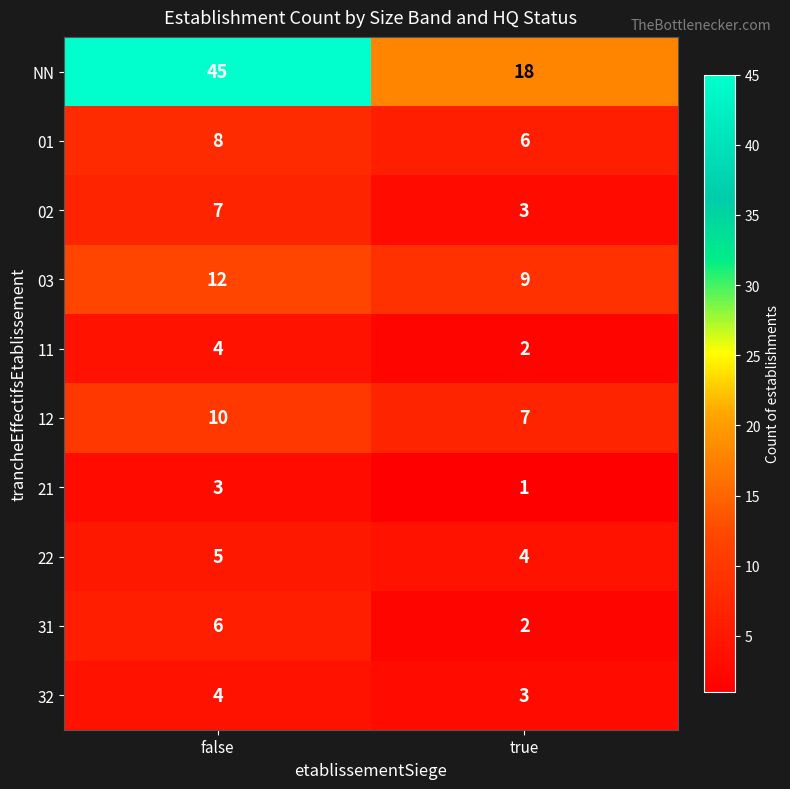

The value of 02 at true is 3. True or false?

True